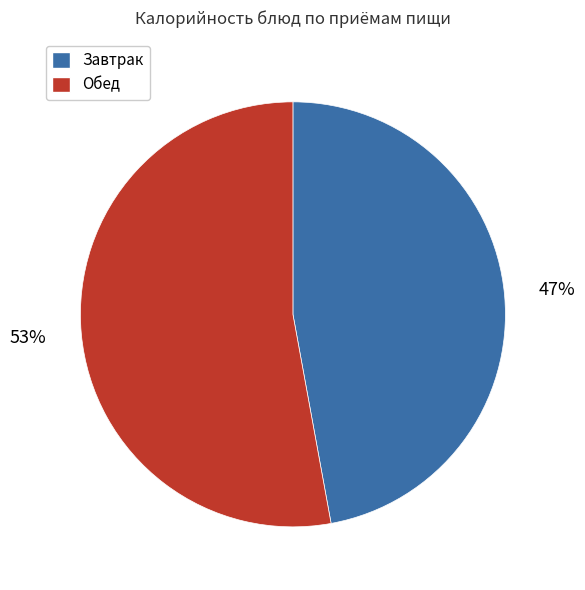

Is there a majority slice in this chart?

Yes